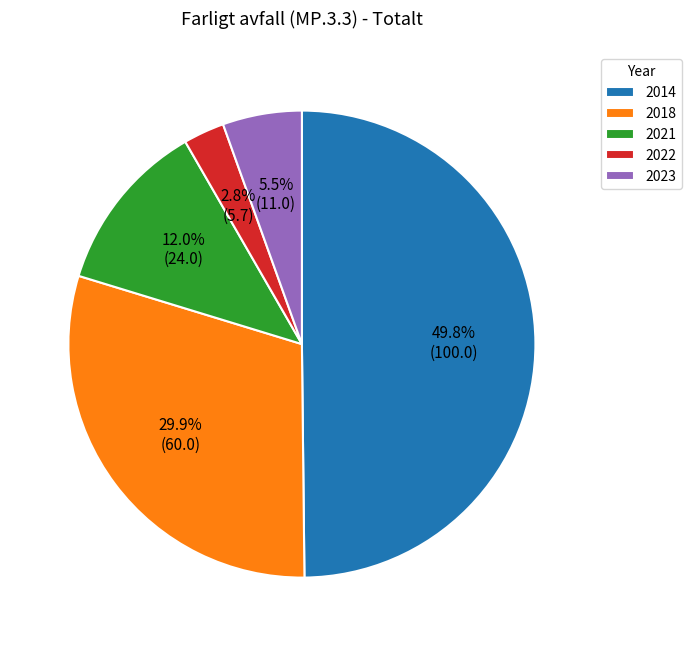

How many slices are in this pie chart?

5